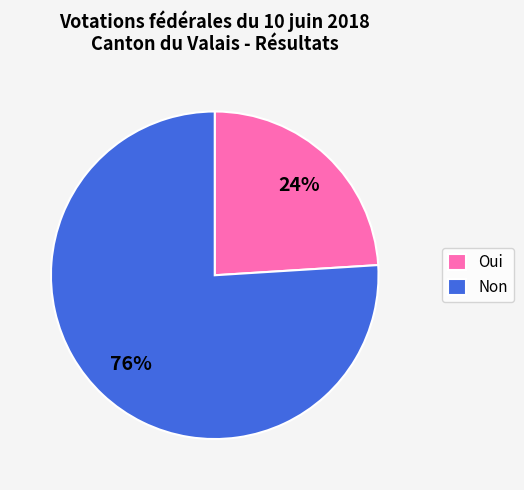

Between Non and Oui, which is larger?

Non